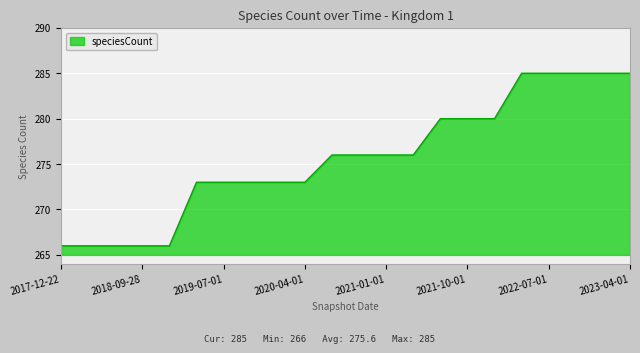

What is the minimum value shown in the chart?

266